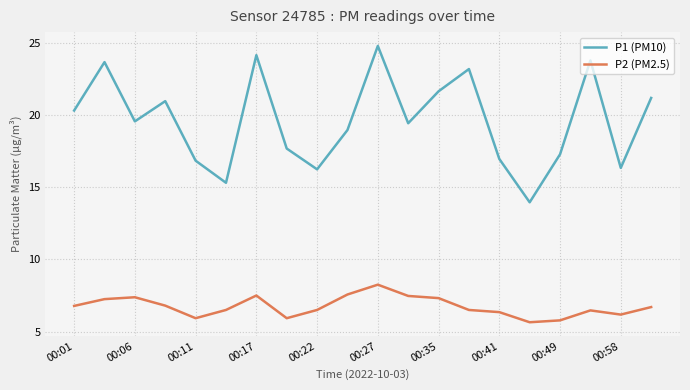

Rank the series by their average value, from highest to lowest.

P1 (PM10), P2 (PM2.5)